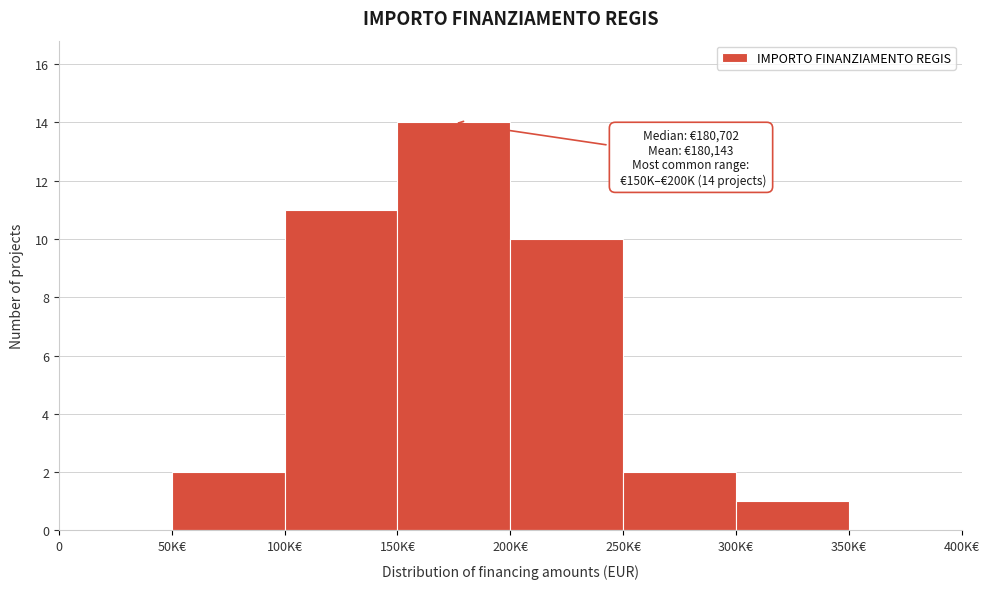

Reading left to right, what are all the values shown in this chart?

0=0	50K€=2	100K€=11	150K€=14	200K€=10	250K€=2	300K€=1	350K€=0